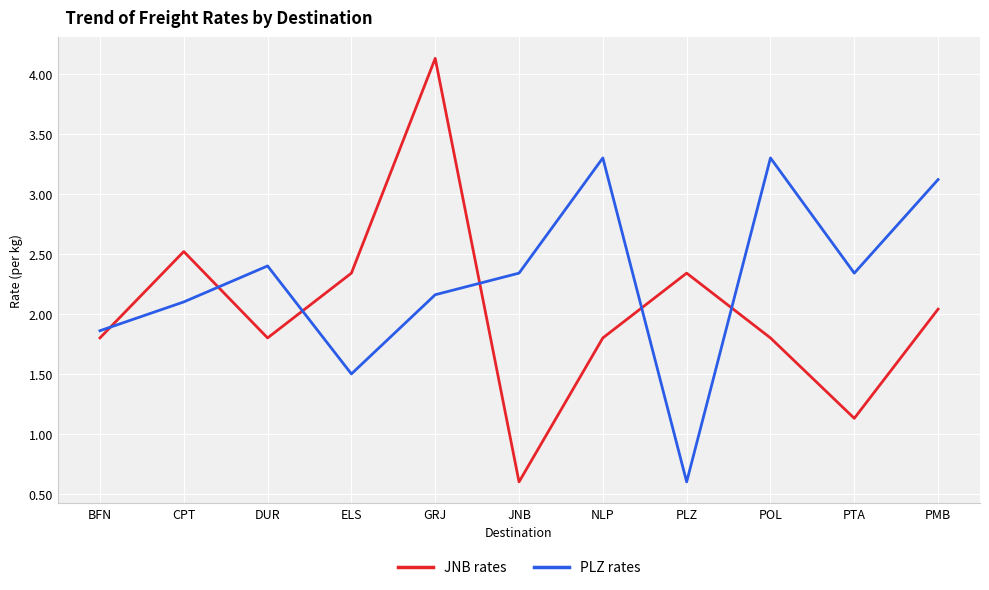

Is this an area chart (filled region under the line)?

No